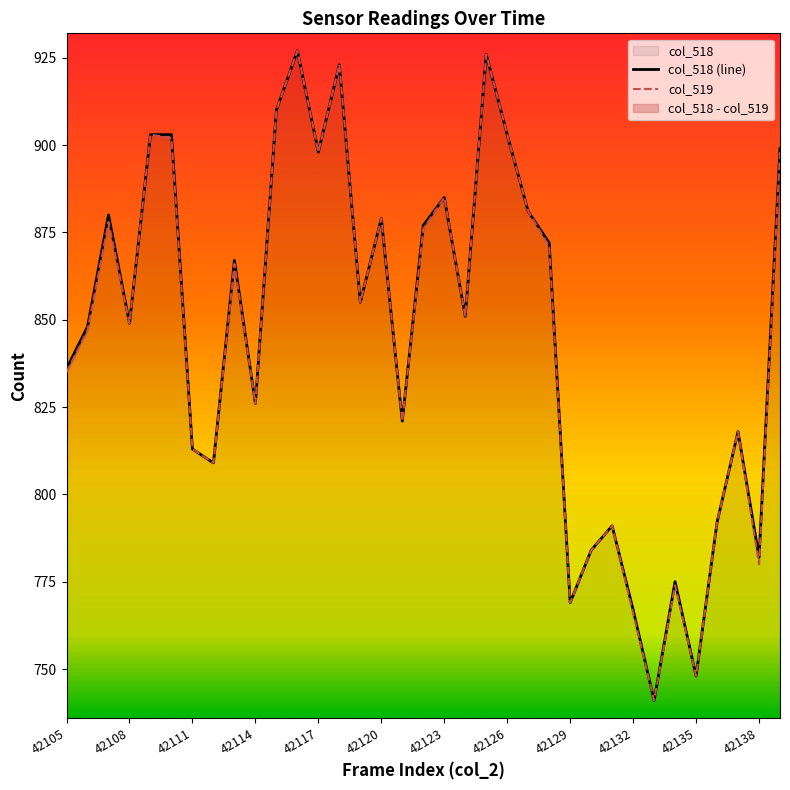

The col_518 series shows 1233 at 42138. True or false?

False